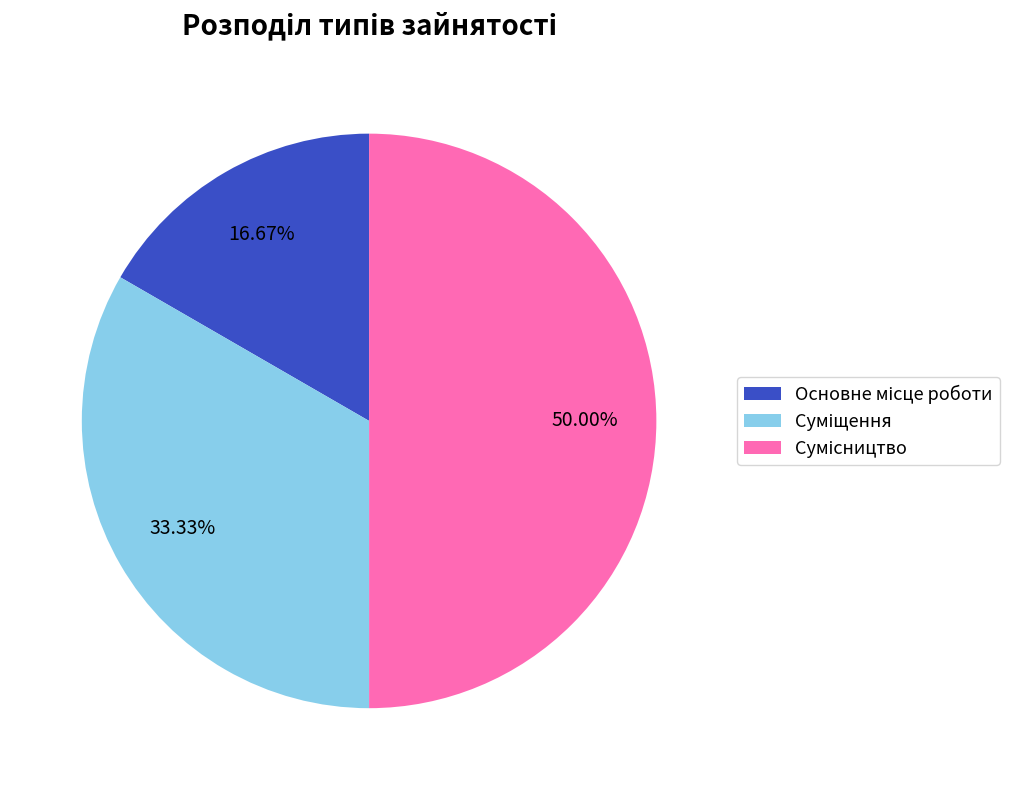

To the nearest percent, what is the average slice percentage?

33%